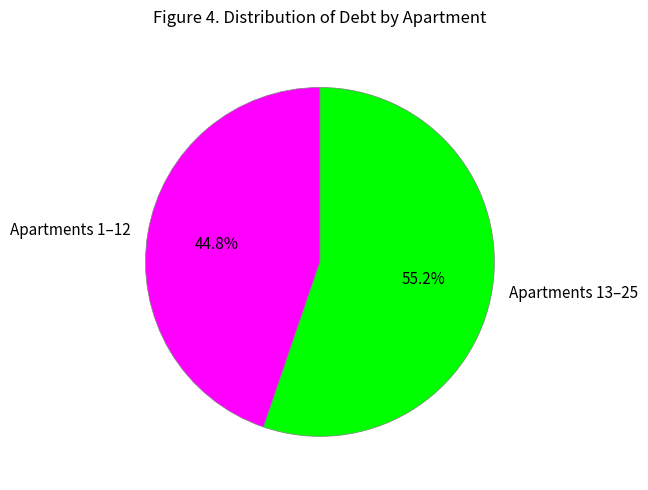

What is the total percentage of Apartments 13–25 and Apartments 1–12?

100.0%